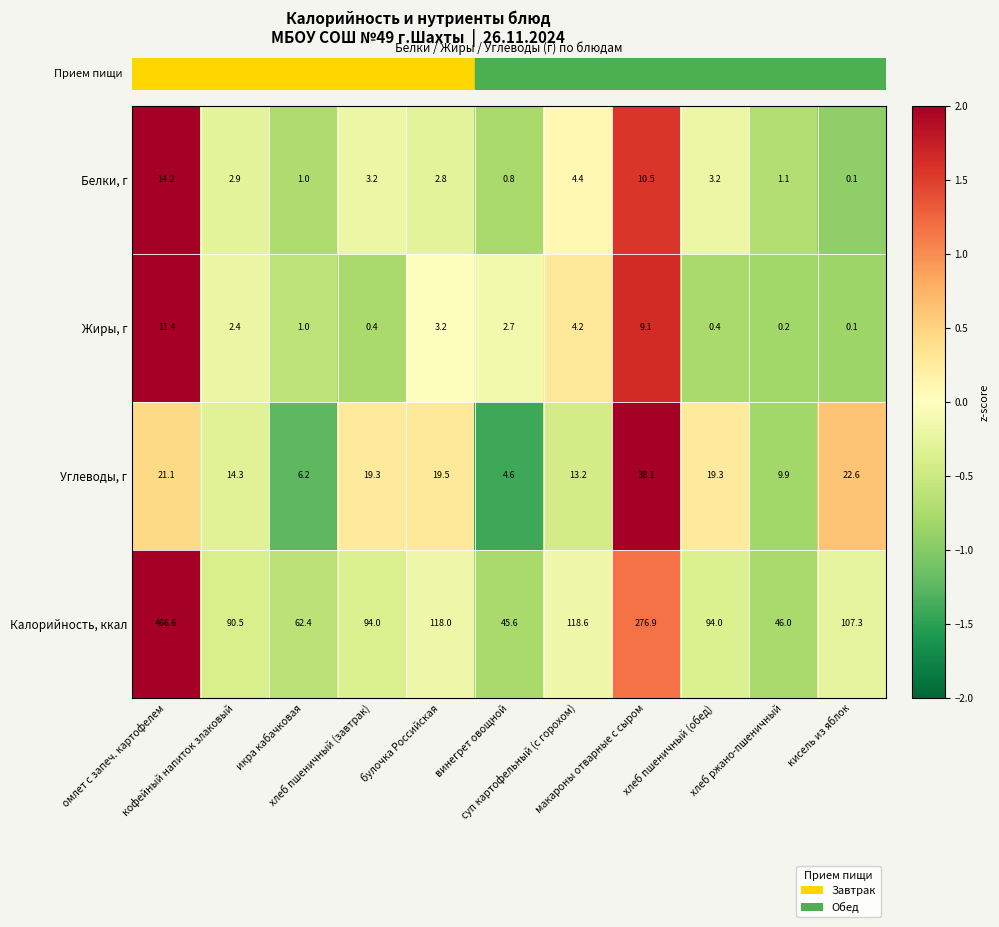

What is the difference between the second highest and minimum values in the Жиры, г series?

9.0